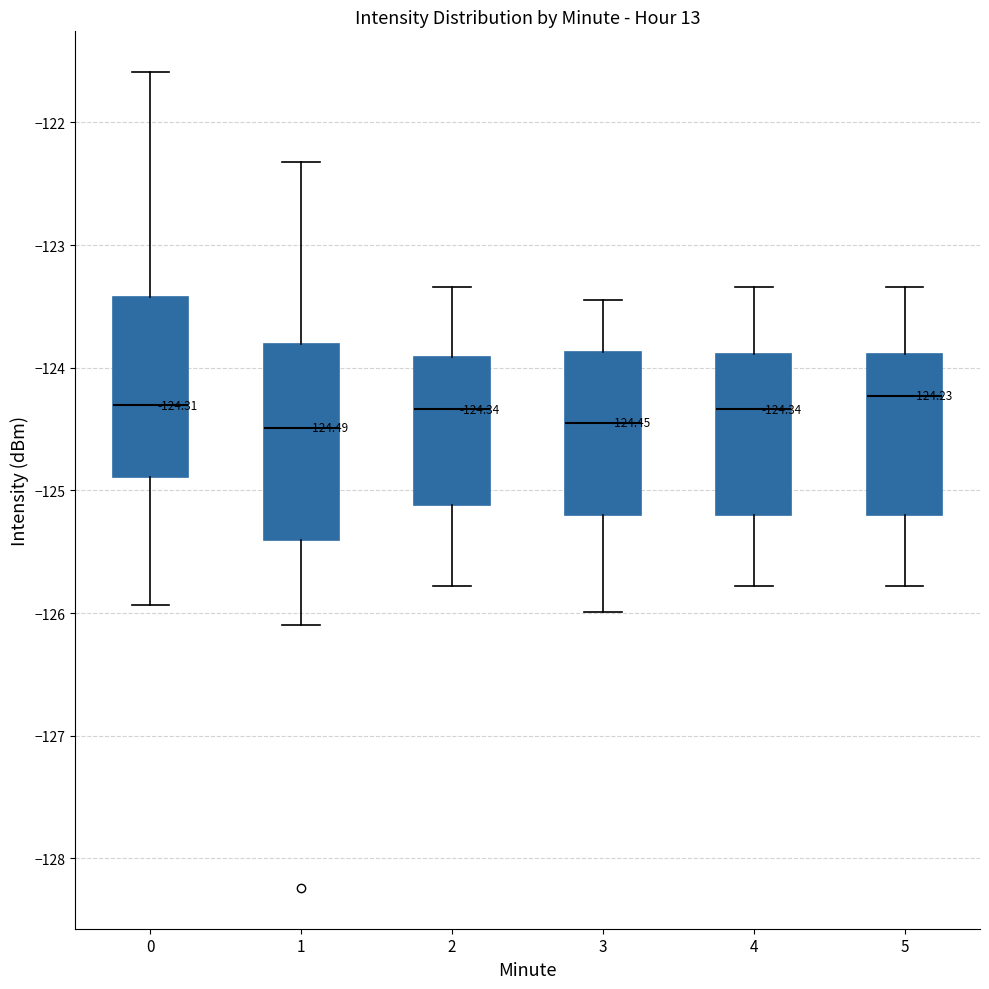

Comparing the boxes themselves (not the whiskers), which one is the tallest?

1